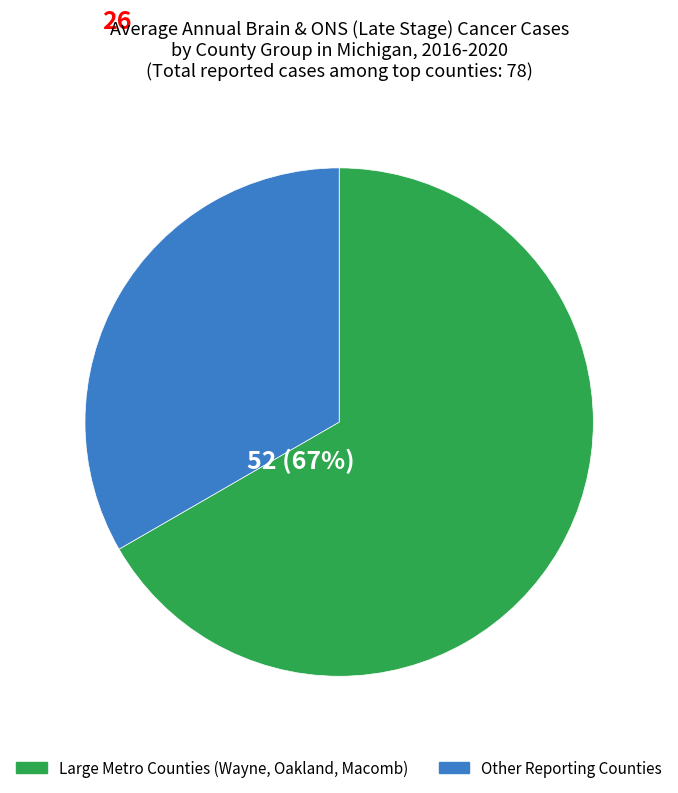

Is there a majority slice in this chart?

Yes